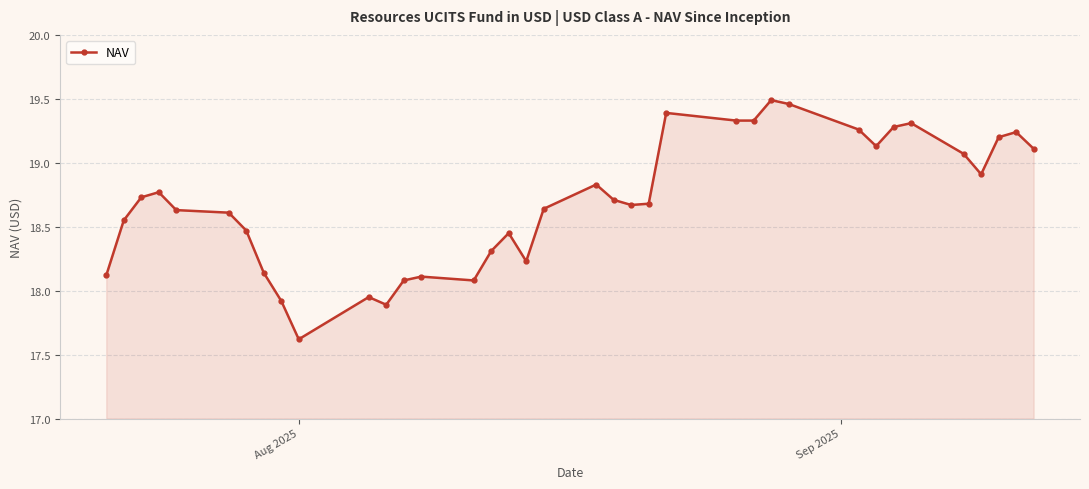

What is the minimum value shown in the chart?

17.6